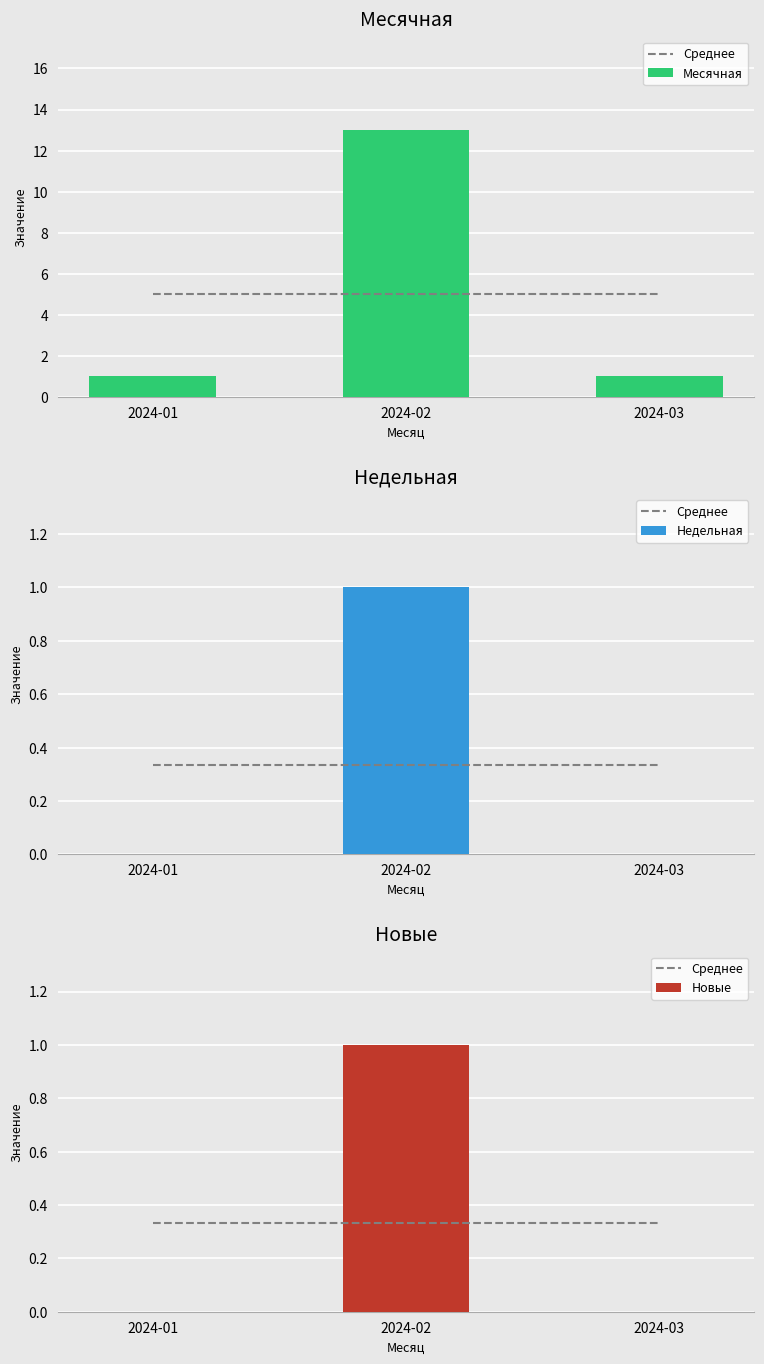

Where is Месячная nearest to the value 7?

2024-01